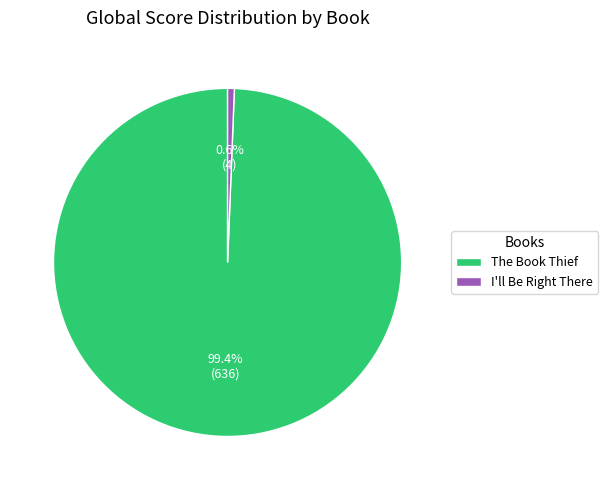

Rank the categories by value from highest to lowest.

The Book Thief, I'll Be Right There